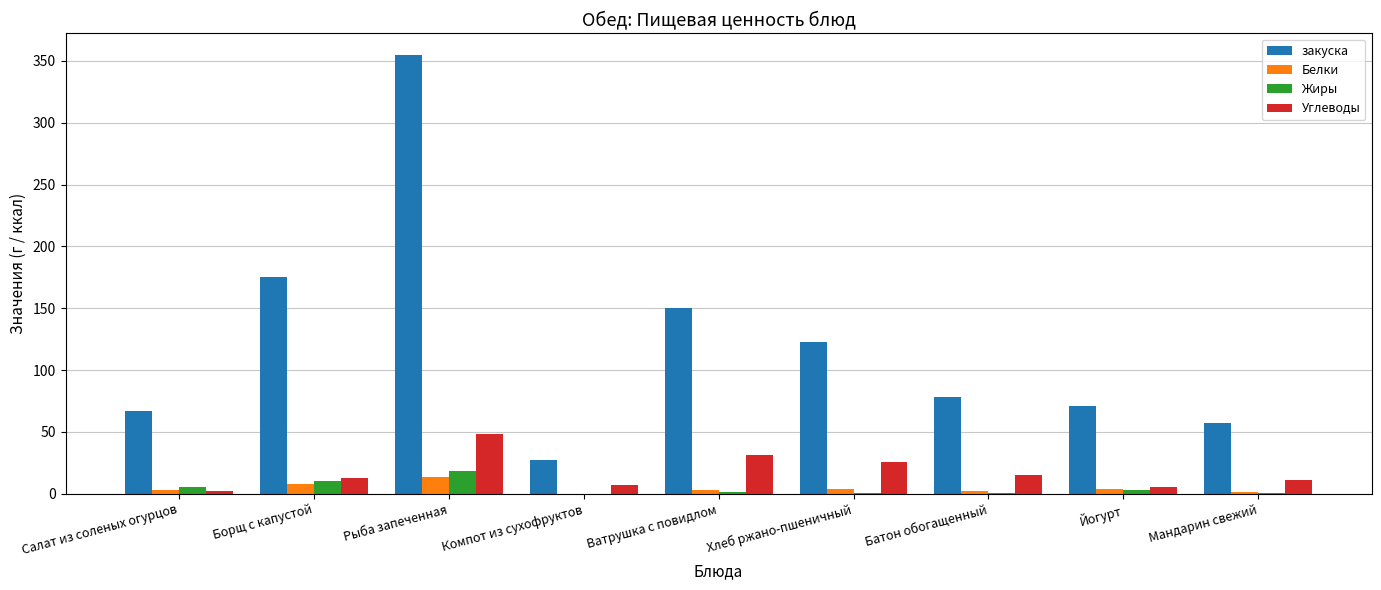

Are the bars grouped side by side (vs. stacked)?

Yes